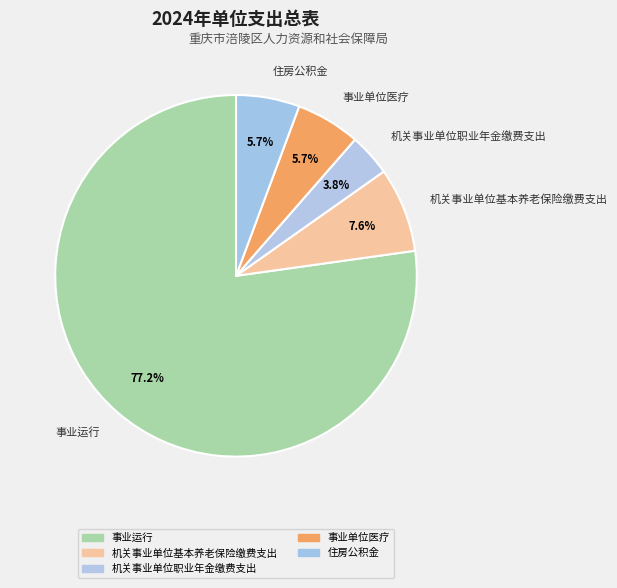

What is the ratio of the value at 机关事业单位职业年金缴费支出 to the value at 机关事业单位基本养老保险缴费支出?

0.5